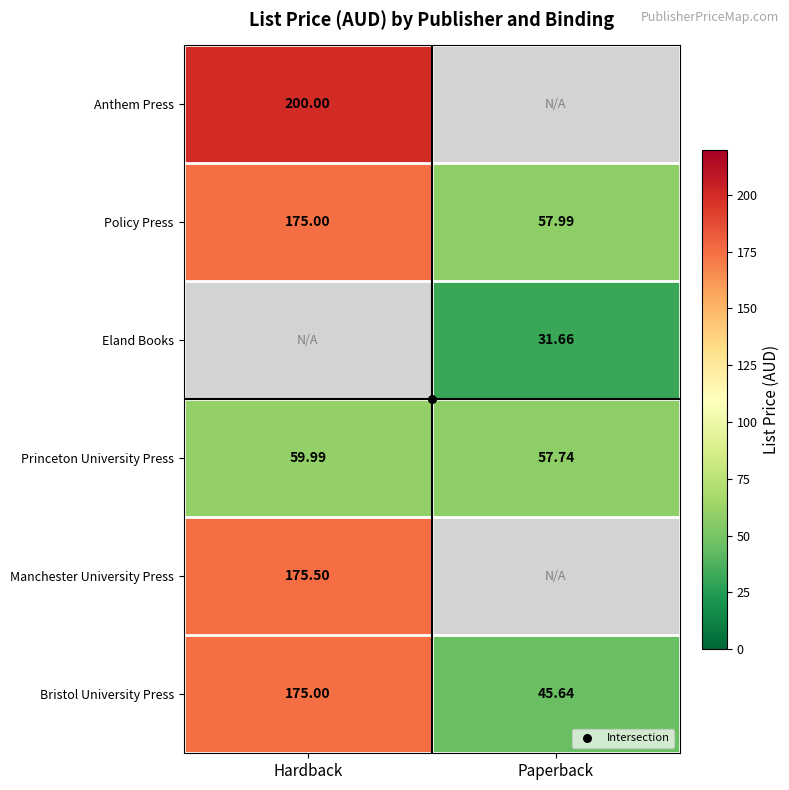

What is the difference between the maximum and minimum values in the Policy Press series?

117.0